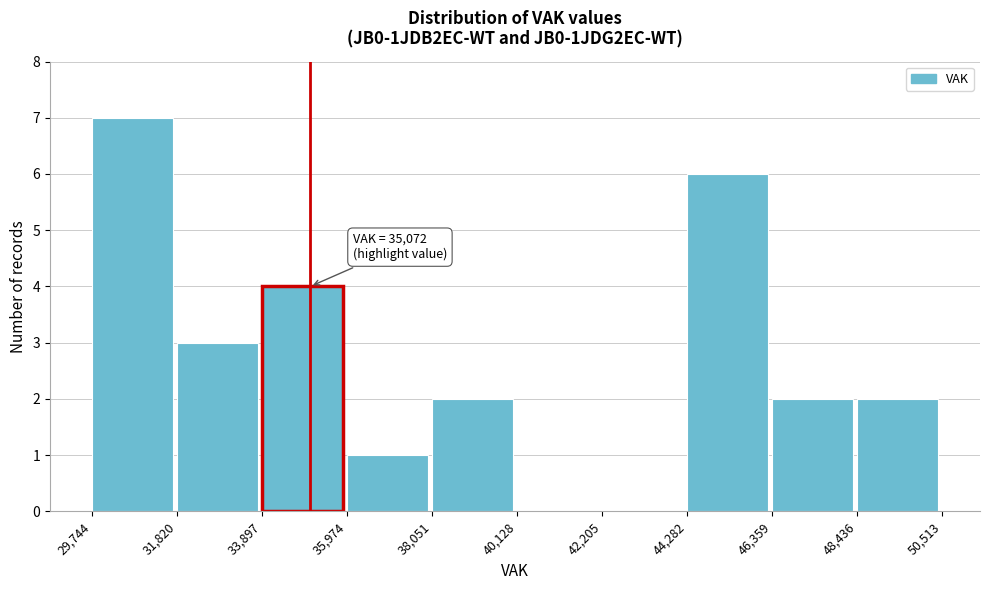

Which range on the x-axis has the tallest bar?

29,744 to 31,820